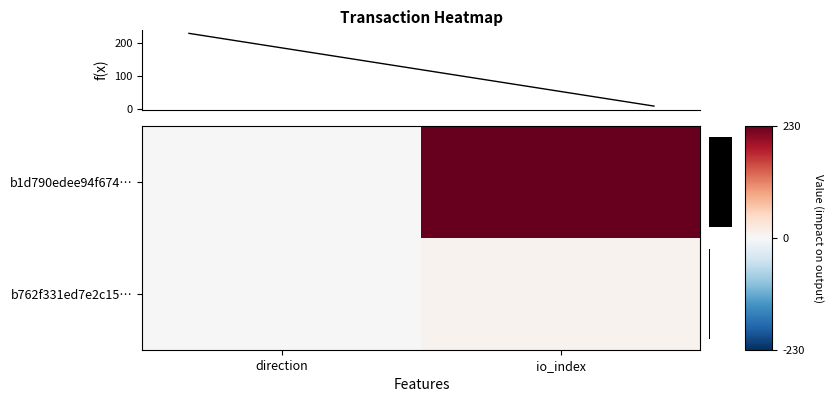

Which series has the largest total across all categories?

b1d790edee94f674…